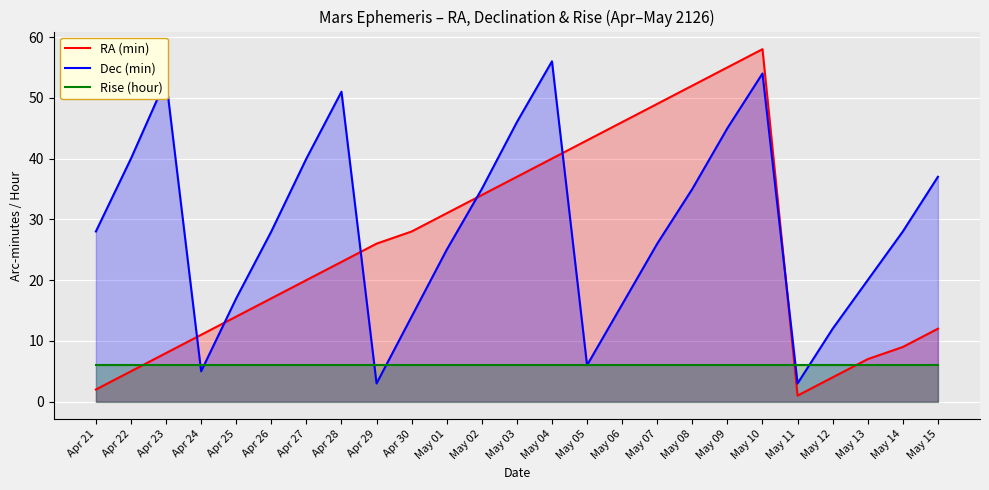

The RA (min) series shows 7 at Apr 26. True or false?

False